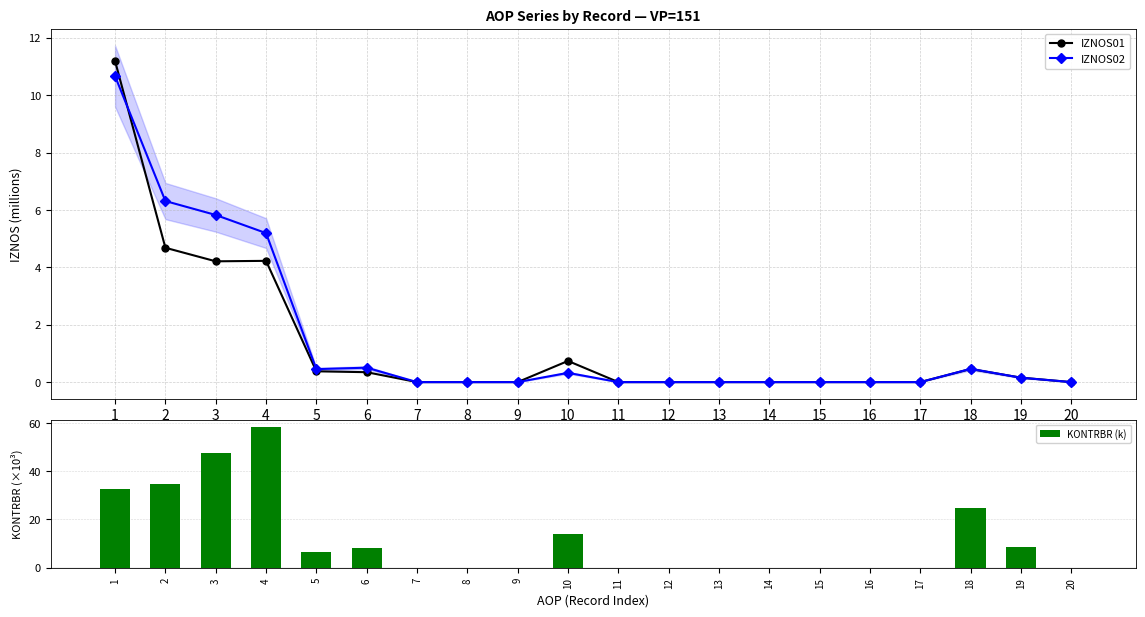

At which category is the sum across all series the highest?

4